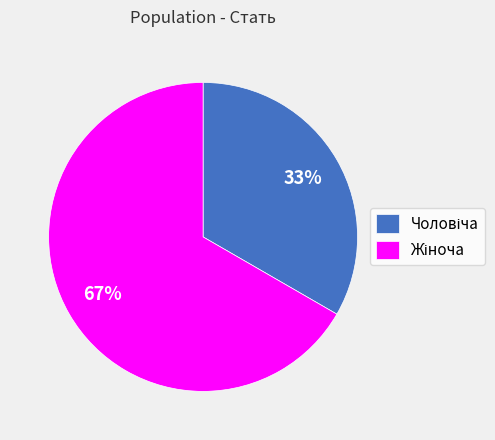

To the nearest percent, what is the average slice percentage?

50%